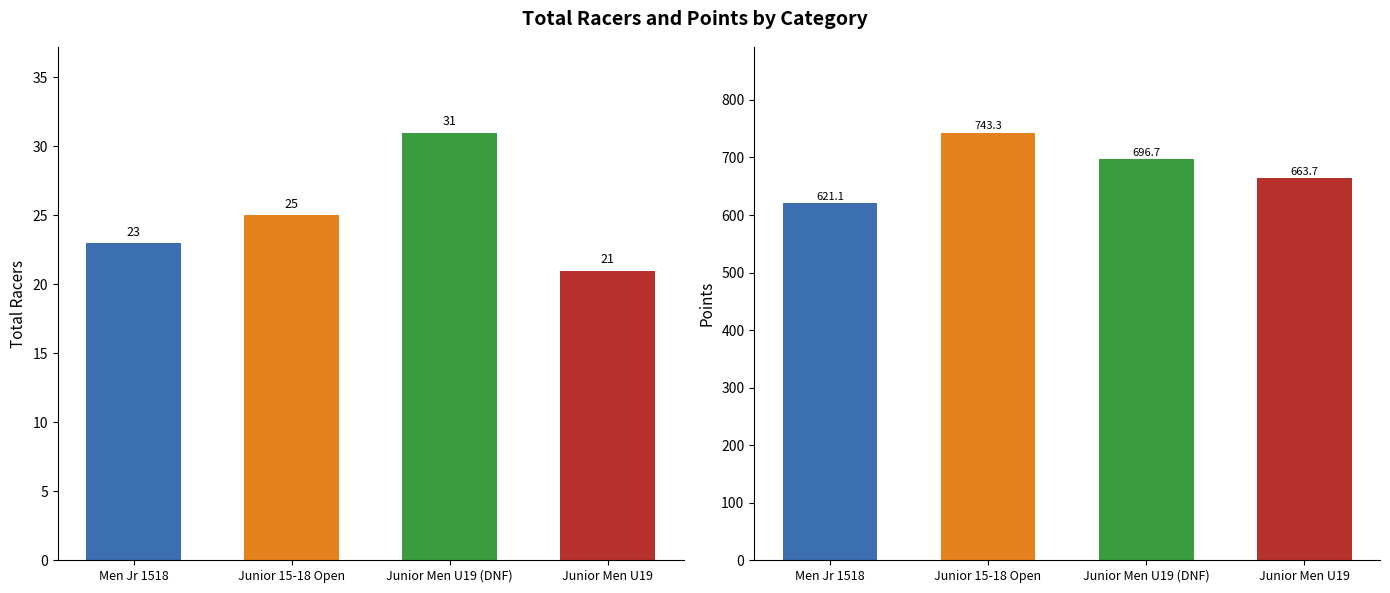

Is it true that Total Racers equals 31.0 at Junior Men U19 (DNF)?

True